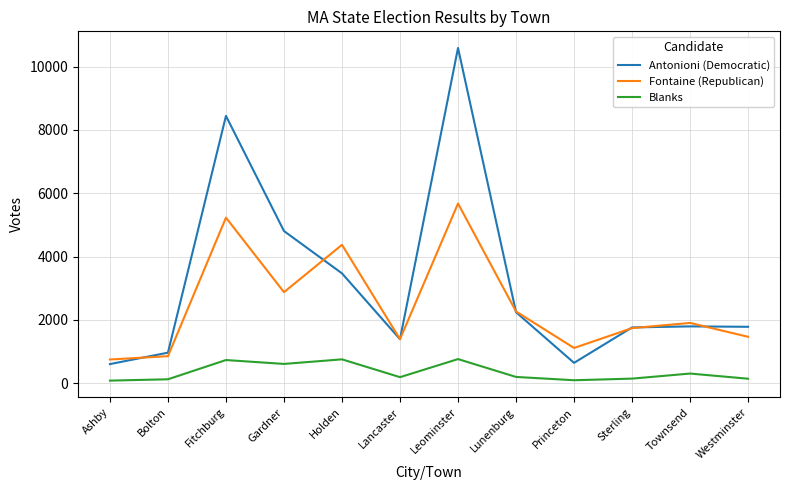

Which series has the largest total across all categories?

Antonioni (Democratic)